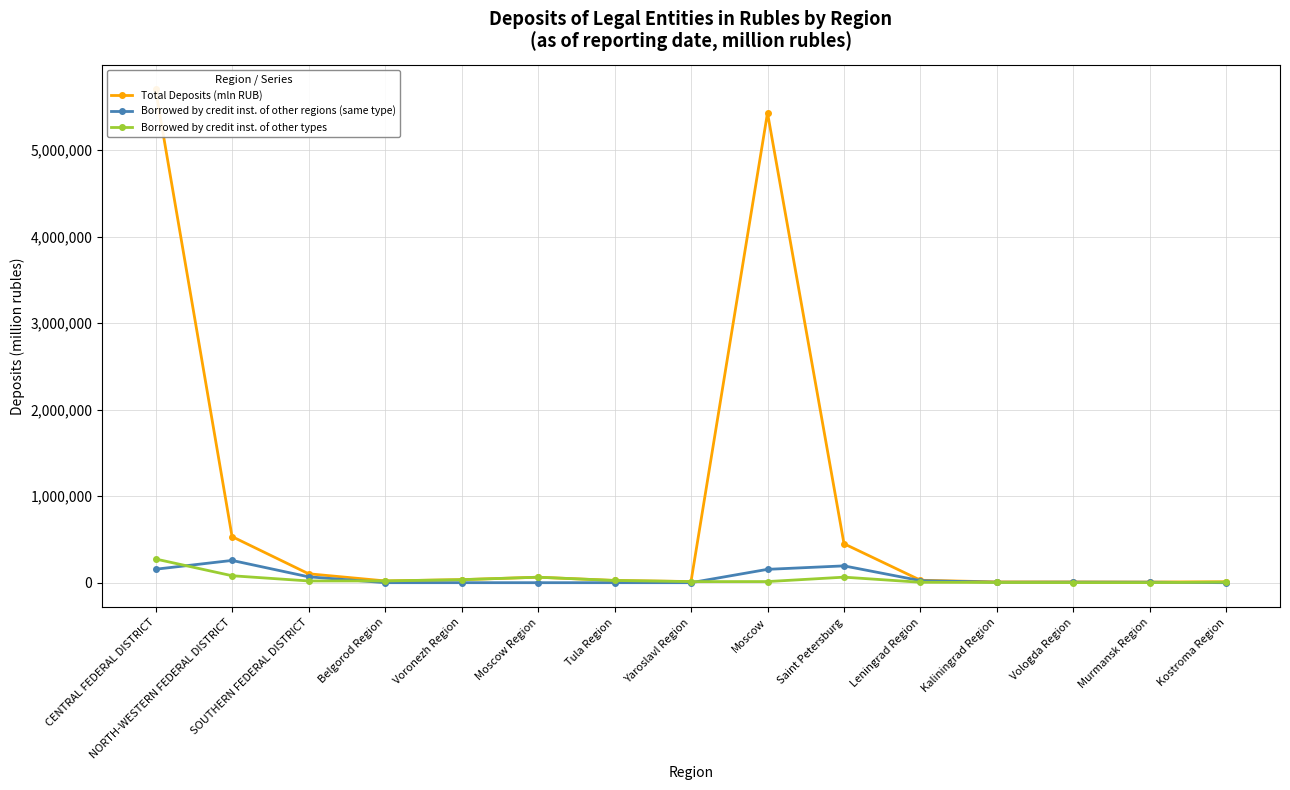

Is it true that Borrowed by credit inst. of other regions (same type) equals 2772 at Vologda Region?

False